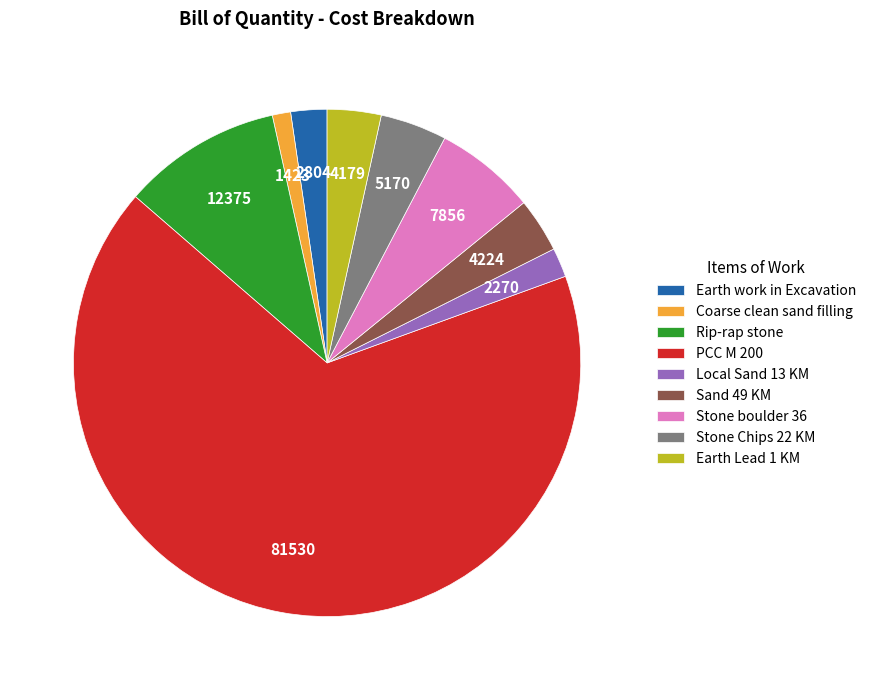

Count the number of slices in the pie.

9